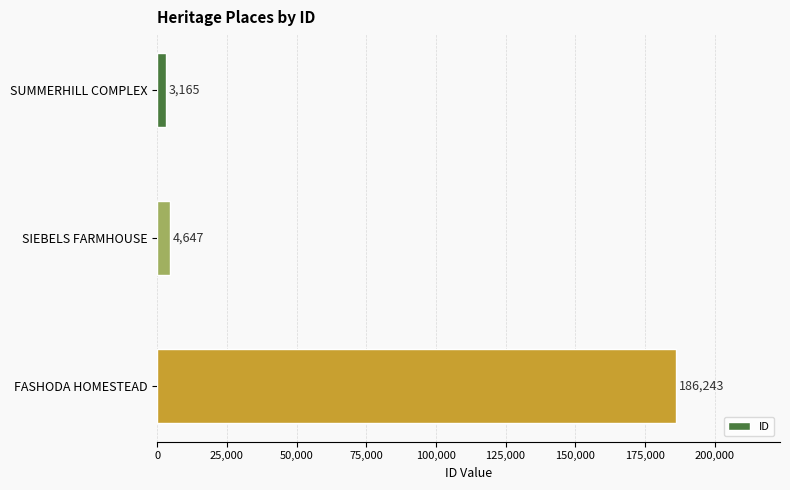

What is the label of the 3rd bar from the top?

FASHODA HOMESTEAD